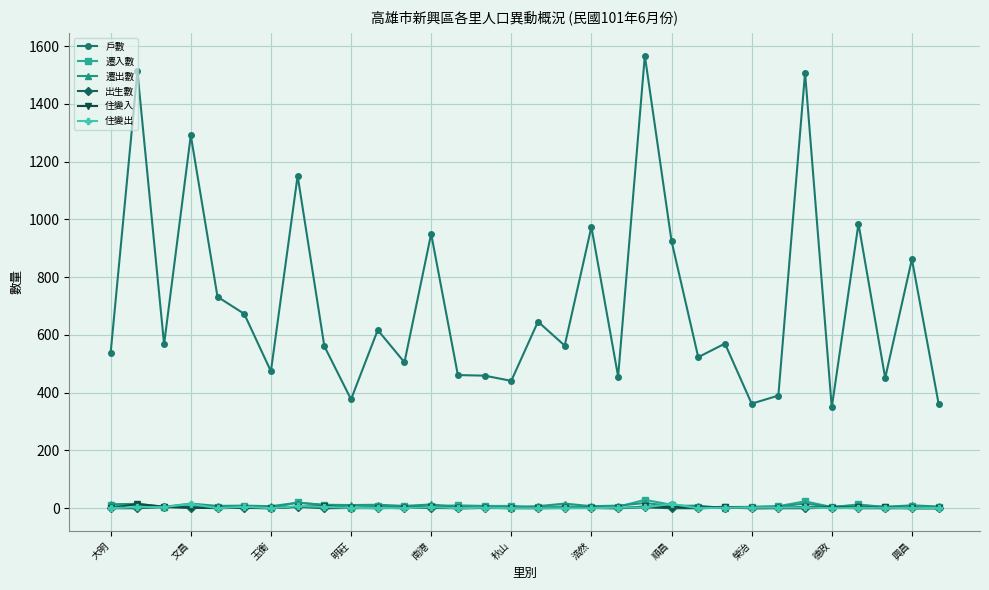

What is the greatest value displayed?

1567